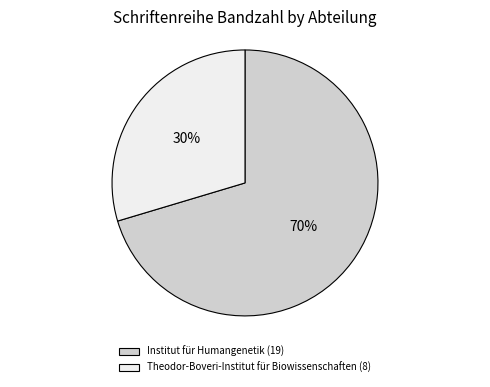

Rank the categories by value from highest to lowest.

Institut für Humangenetik, Theodor-Boveri-Institut für Biowissenschaften